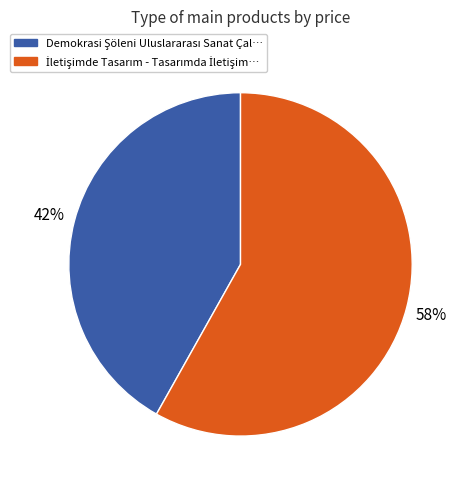

To the nearest percent, what is the average slice percentage?

50%